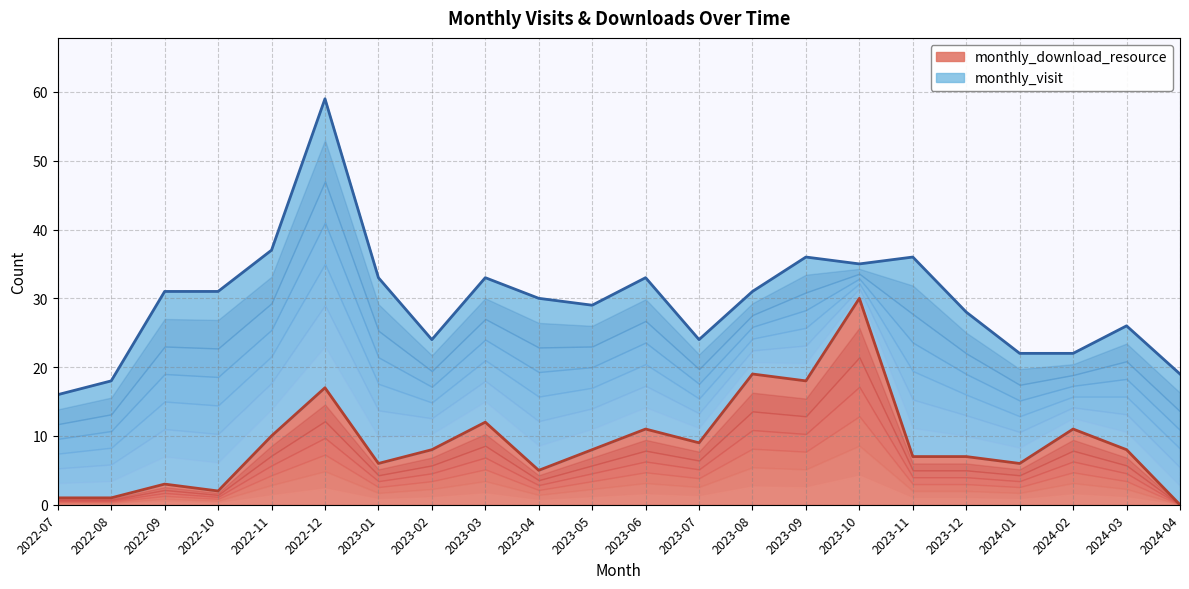

What is the difference between the maximum and minimum values in the monthly_download_resource series?

30